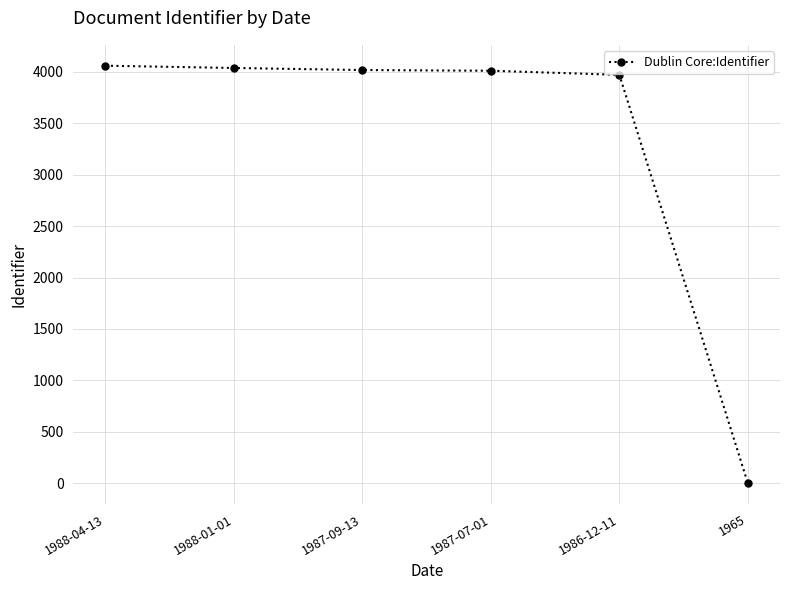

What is the label of the 5th point from the right?

1988-01-01